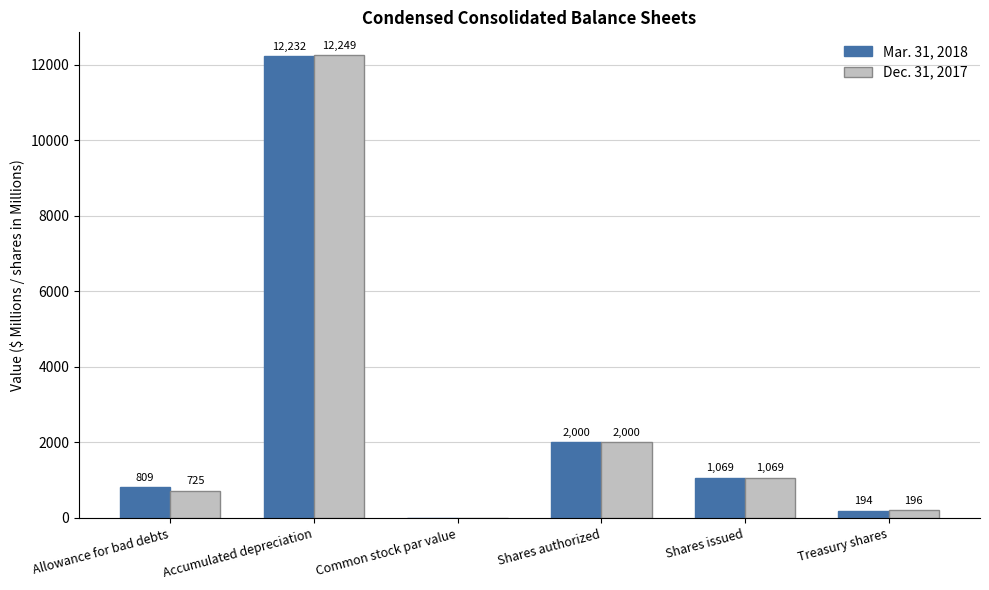

How many data points does each series have?

6